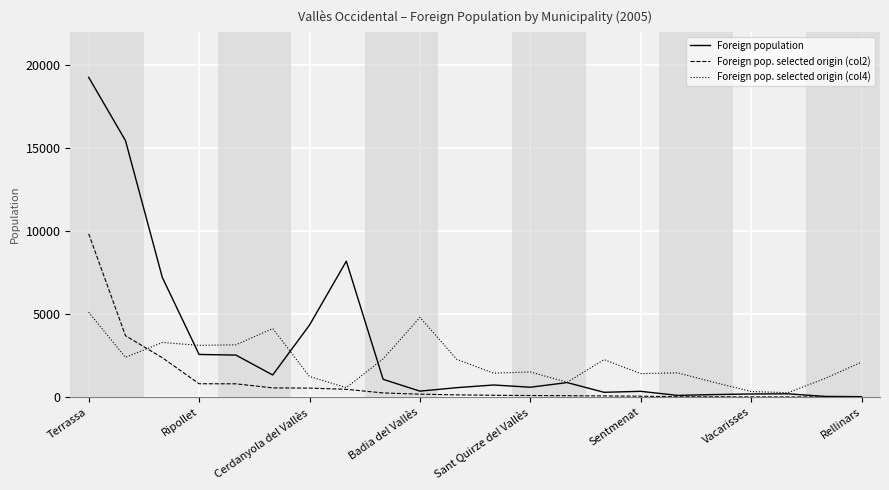

Which series has the largest range (max minus min)?

Foreign population